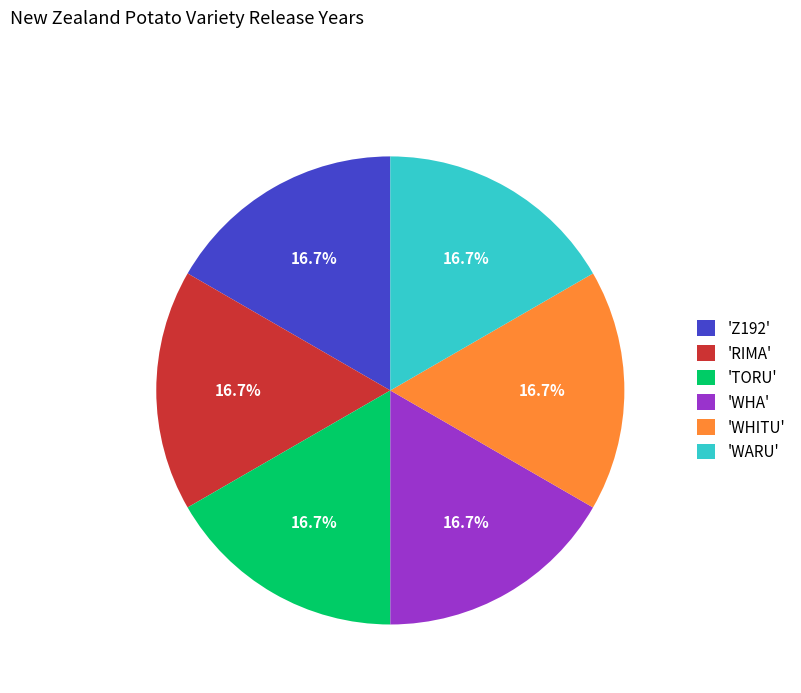

What is the ratio of the value at 'TORU' to the value at 'Z192'?

1.0